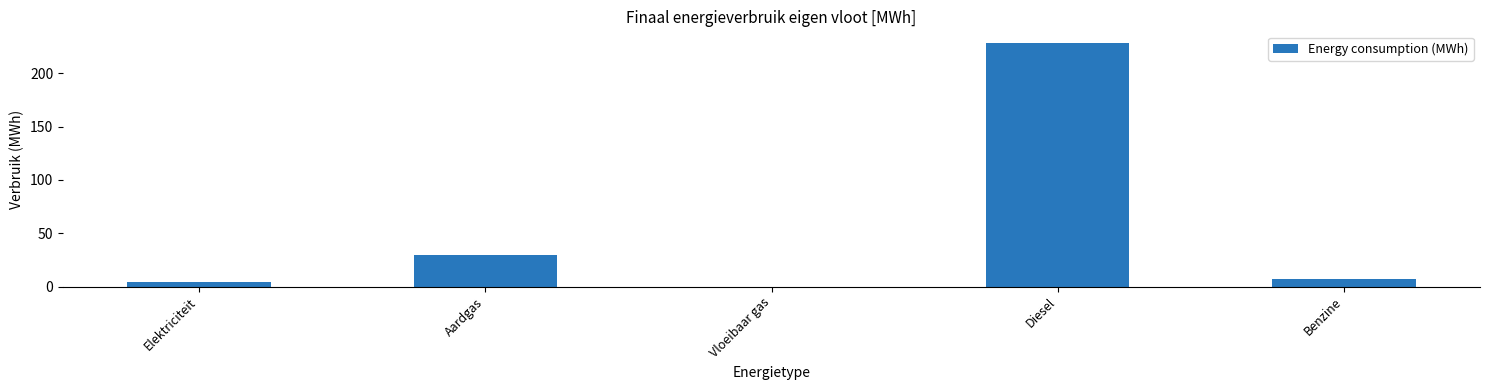

How many distinct data groups are displayed?

1